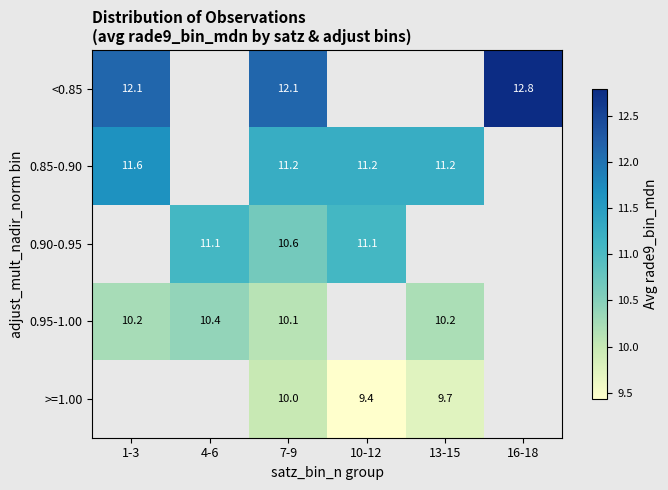

What is the highest value of the 0.95-1.00 series?

10.4